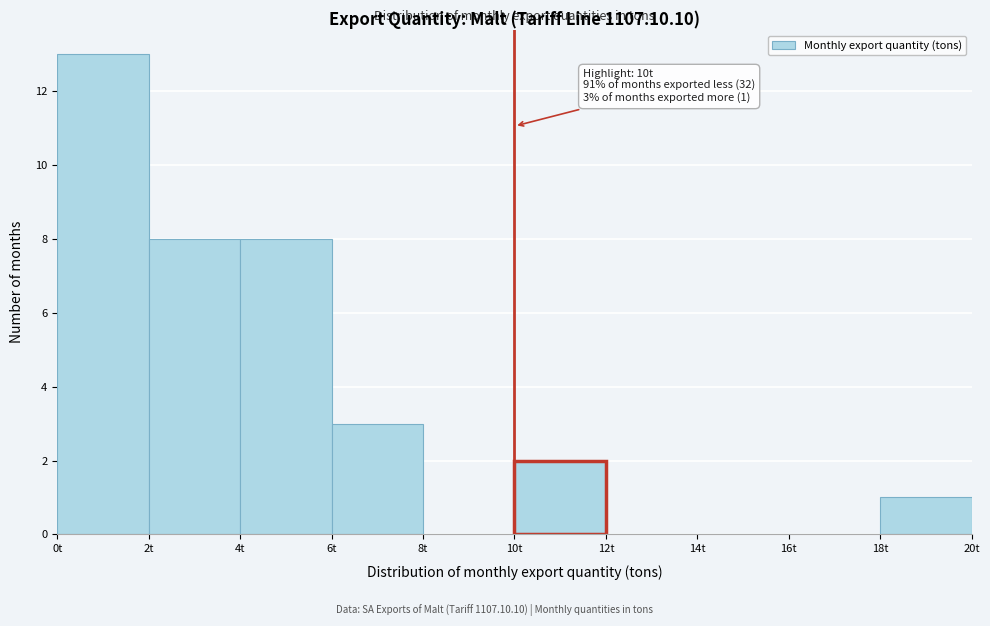

Which range on the x-axis has the tallest bar?

0 to 2